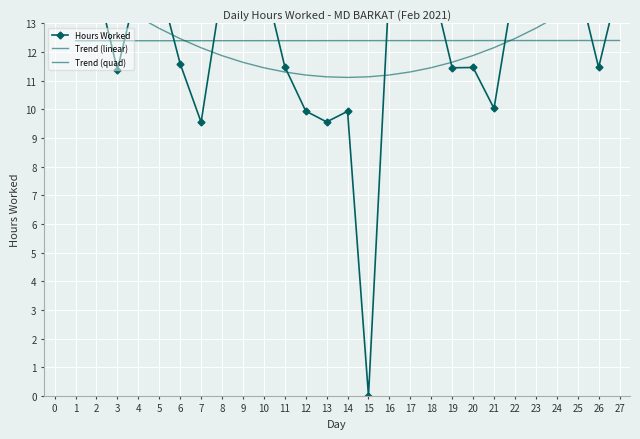

In Hours Worked, how many points are lower than both neighbors (excluding endpoints)?

8